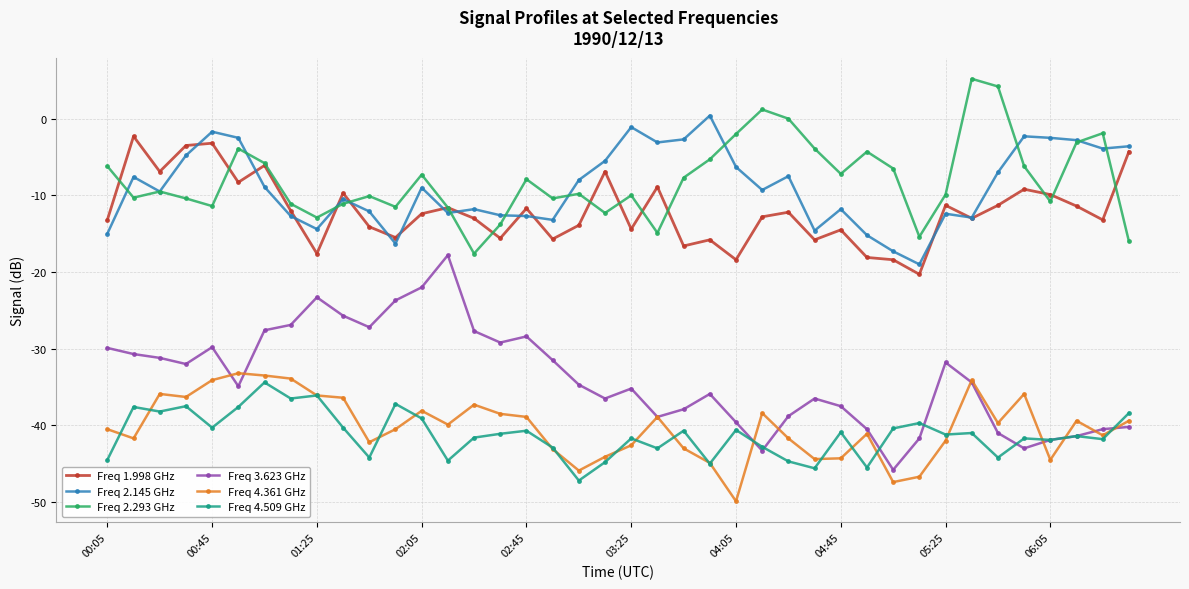

How many data points does each series have?

40